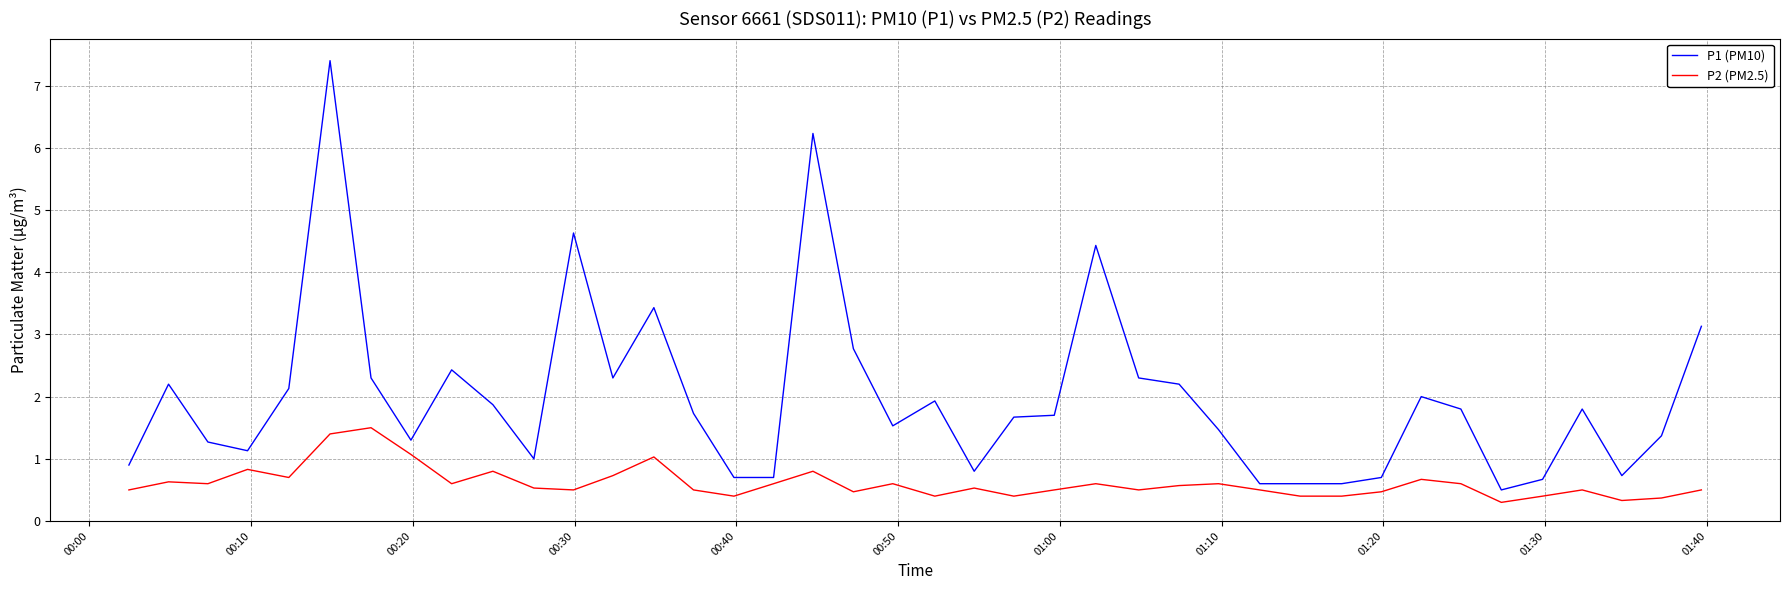

What is the difference between the maximum and second lowest values in the P1 (PM10) series?

6.8